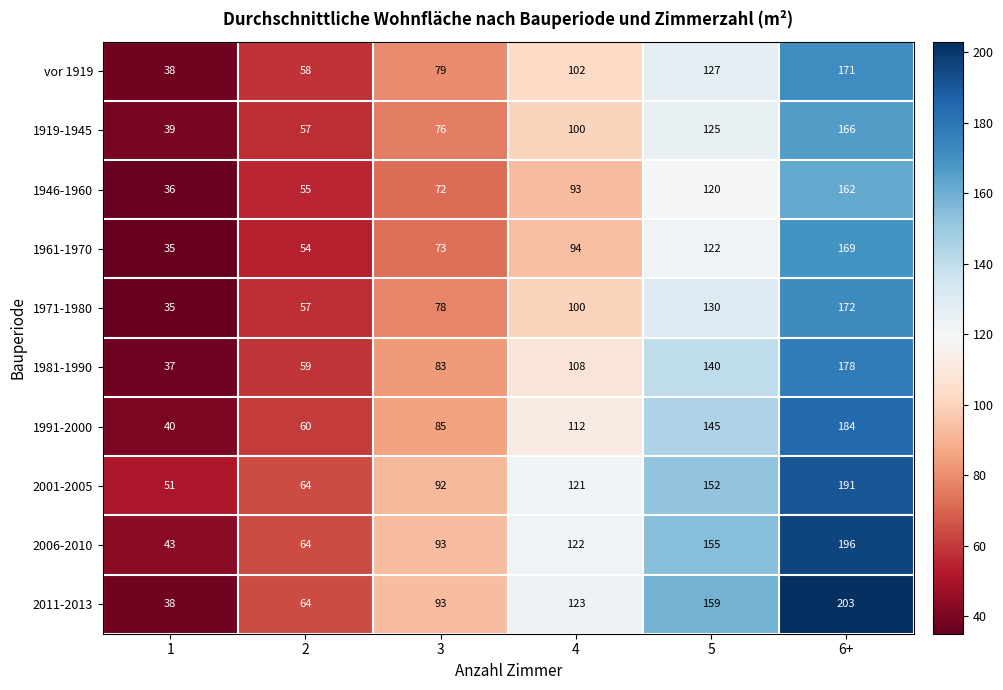

How many 1919-1945 values are between 57 and 125?

4